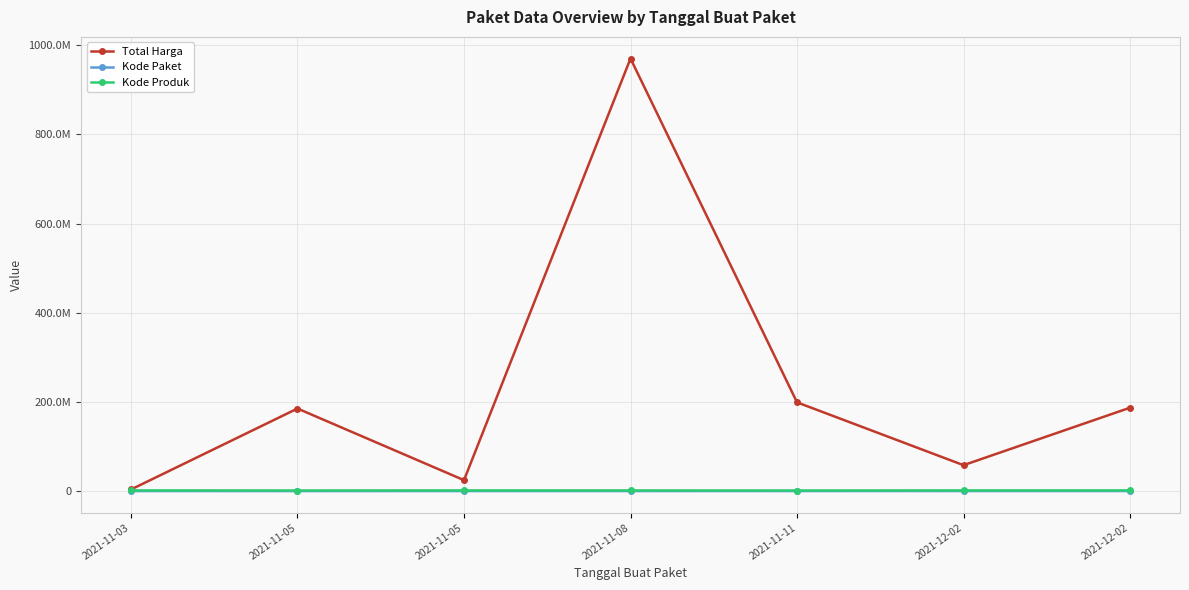

What are all the series names shown in the legend?

Total Harga, Kode Paket, Kode Produk